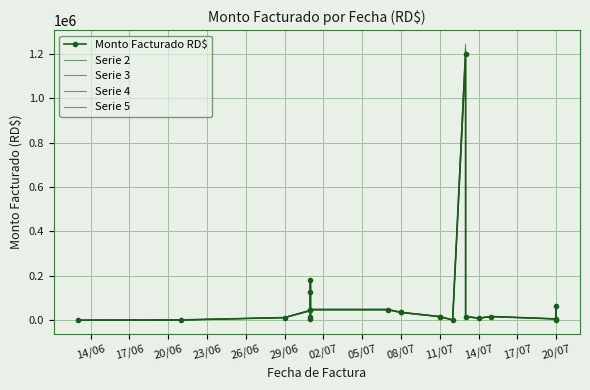

In Monto Facturado RD$, how many points are lower than both neighbors (excluding endpoints)?

5